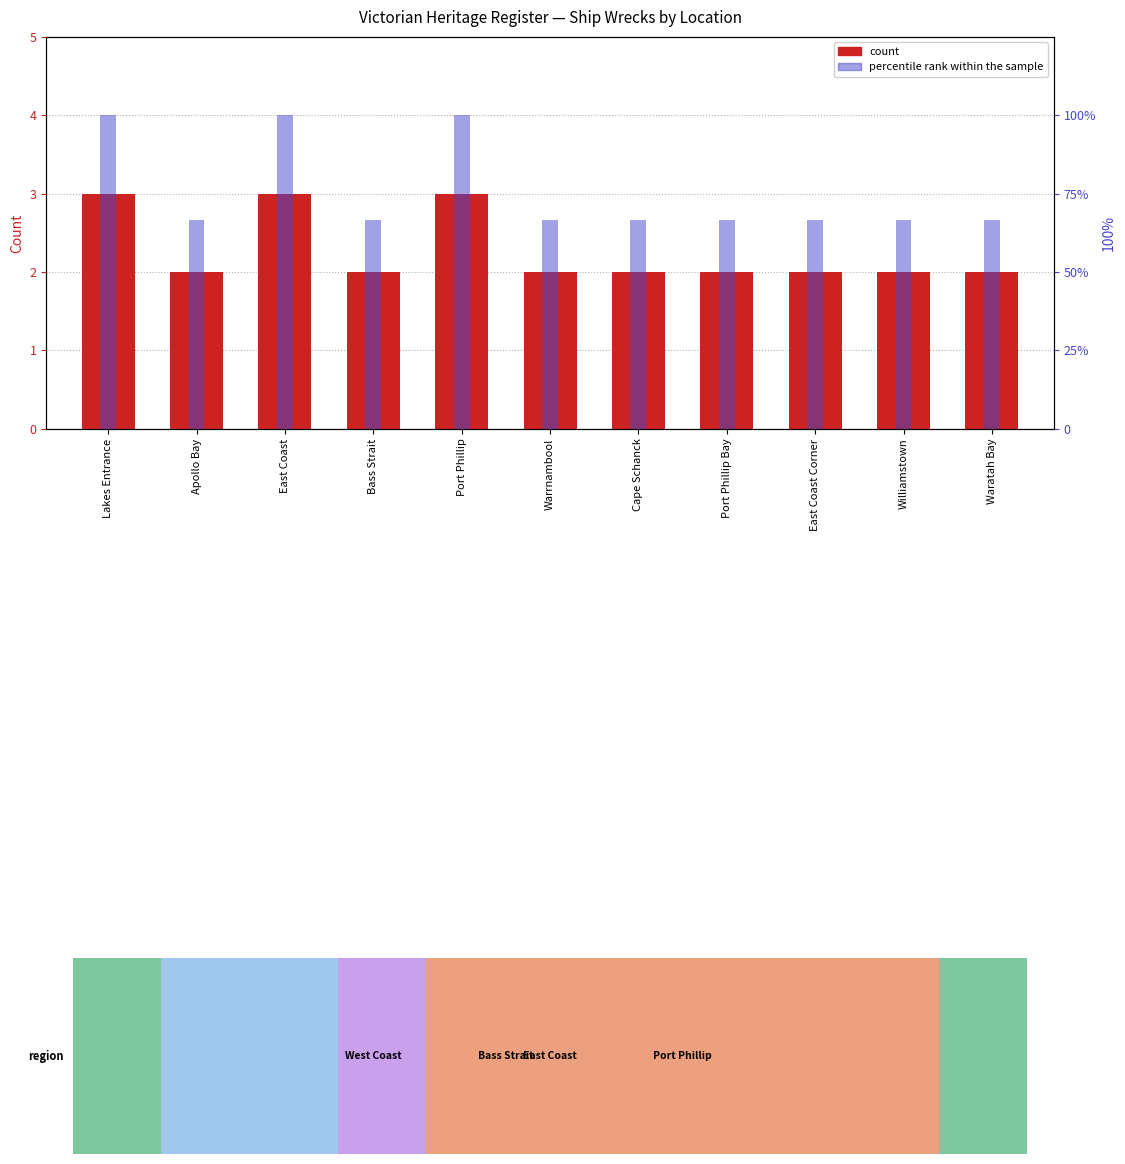

Read the percentile rank within the sample value at East Coast.

100.0